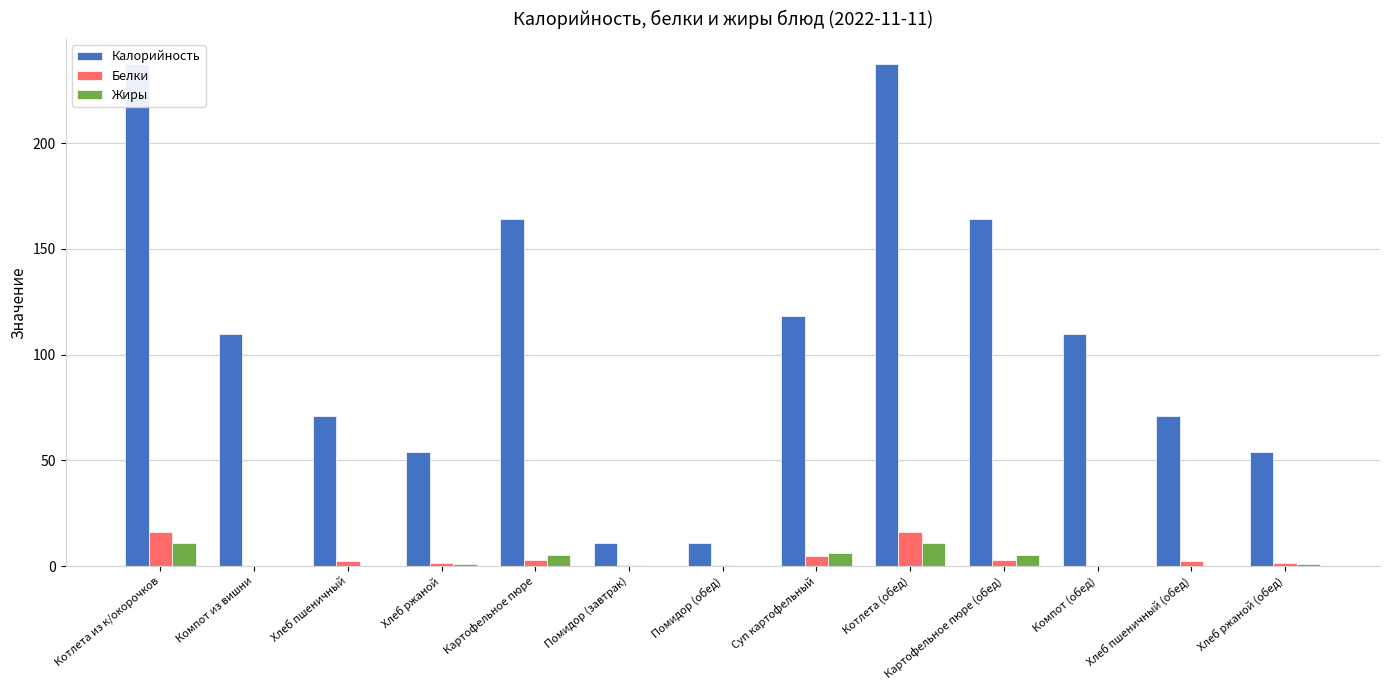

Reading right to left, extract all data points from this chart.

Калорийность: Хлеб ржаной (обед)=54.0	Хлеб пшеничный (обед)=71.0	Компот (обед)=109.9	Картофельное пюре (обед)=164.0	Котлета (обед)=237.3	Суп картофельный=118.2	Помидор (обед)=10.8	Помидор (завтрак)=10.8	Картофельное пюре=164.0	Хлеб ржаной=54.0	Хлеб пшеничный=71.0	Компот из вишни=109.9	Котлета из к/окорочков=237.3
Белки: Хлеб ржаной (обед)=1.6	Хлеб пшеничный (обед)=2.3	Компот (обед)=0.2	Картофельное пюре (обед)=3.0	Котлета (обед)=16.0	Суп картофельный=4.8	Помидор (обед)=0.4	Помидор (завтрак)=0.4	Картофельное пюре=3.0	Хлеб ржаной=1.6	Хлеб пшеничный=2.3	Компот из вишни=0.2	Котлета из к/окорочков=16.0
Жиры: Хлеб ржаной (обед)=1.0	Хлеб пшеничный (обед)=0.2	Компот (обед)=0.1	Картофельное пюре (обед)=5.3	Котлета (обед)=10.9	Суп картофельный=6.4	Помидор (обед)=0.0	Помидор (завтрак)=0.0	Картофельное пюре=5.3	Хлеб ржаной=1.0	Хлеб пшеничный=0.2	Компот из вишни=0.1	Котлета из к/окорочков=10.9